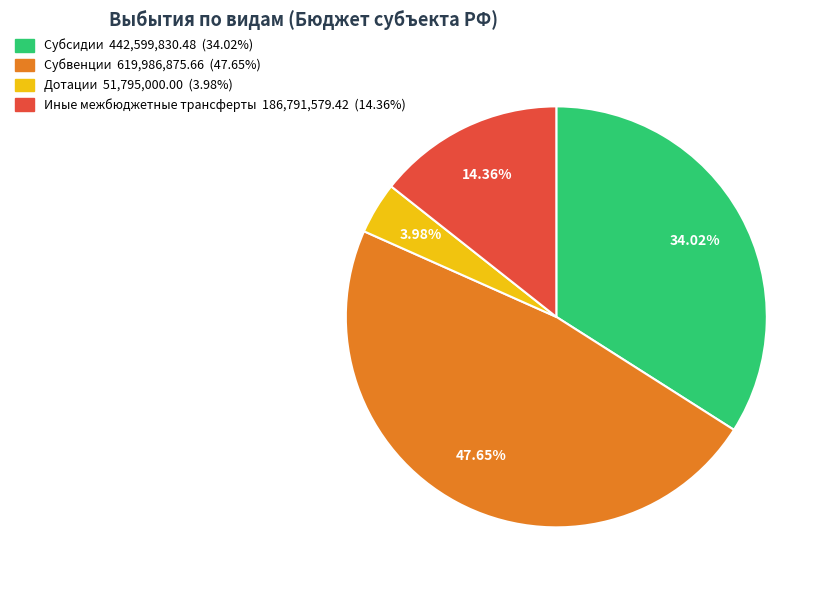

To the nearest percent, what portion does Дотации represent?

4%